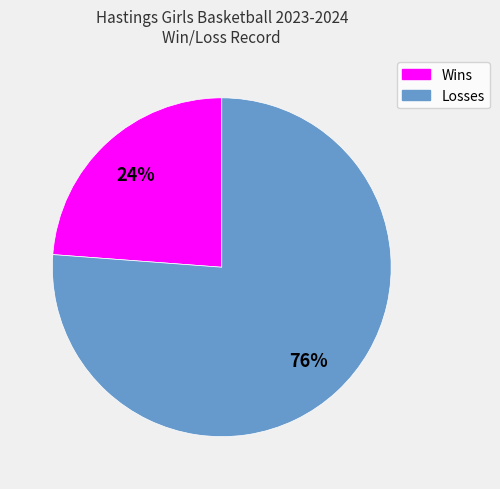

Rank the categories by value from highest to lowest.

Losses, Wins